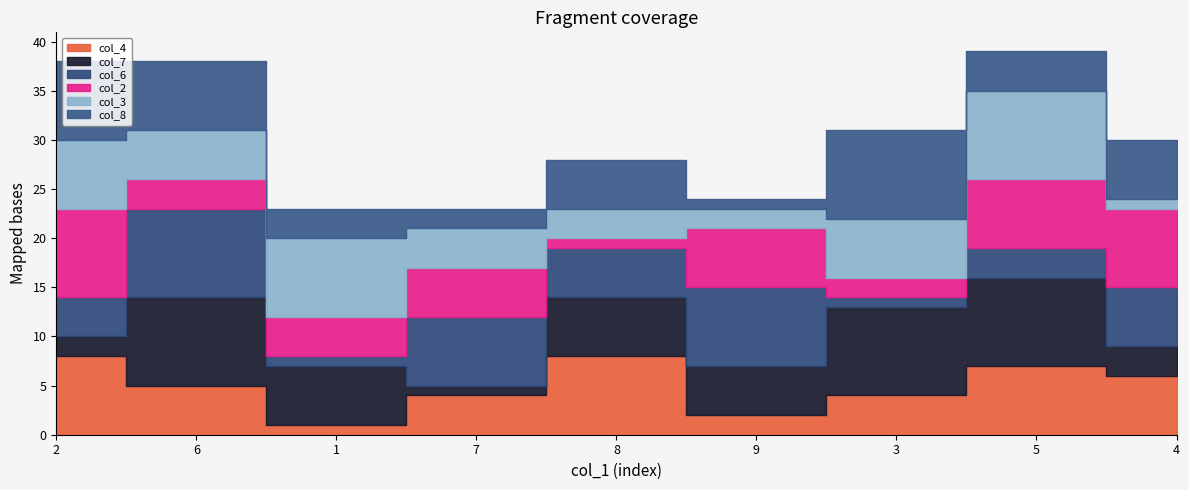

Where is col_7 nearest to the value 5?

9